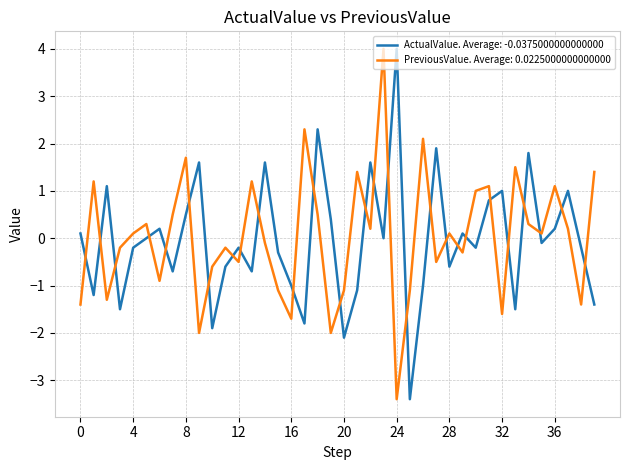

True or false: ActualValue. Average: -0.0375000000000000 and PreviousValue. Average: 0.0225000000000000 cross at least once.

True